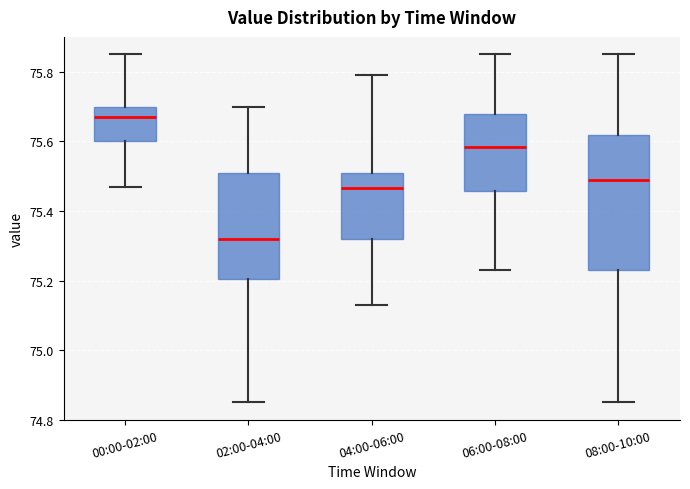

Reading left to right, read every box against the y-axis: the position of its median line, the range the box covers, and the ends of its whiskers. The values are not printed on the chart, so give them approximately, as read against the axis.

00:00-02:00: median 75.68, box 75.60 to 75.70, whiskers 75.48 to 75.86
02:00-04:00: median 75.32, box 75.20 to 75.52, whiskers 74.86 to 75.70
04:00-06:00: median 75.46, box 75.32 to 75.52, whiskers 75.14 to 75.80
06:00-08:00: median 75.58, box 75.46 to 75.68, whiskers 75.24 to 75.86
08:00-10:00: median 75.50, box 75.24 to 75.62, whiskers 74.86 to 75.86